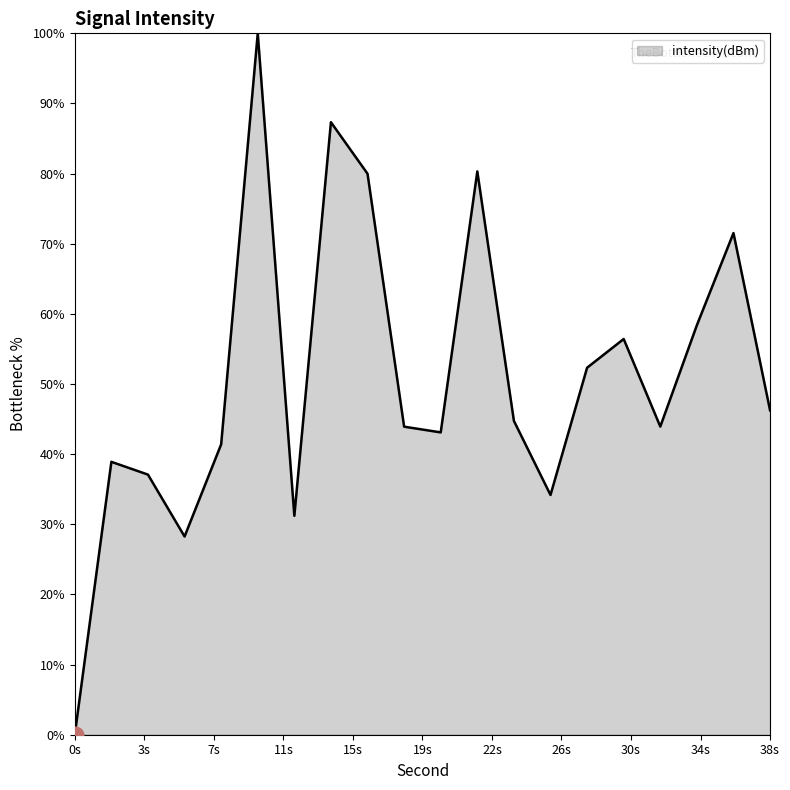

What is the difference between the maximum and minimum values?

100.0